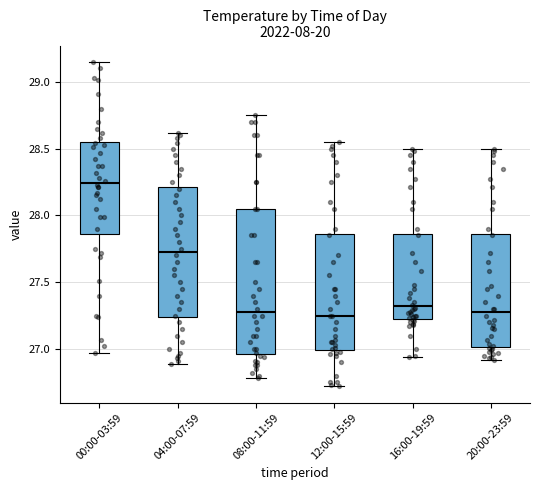

Which box's median line is the highest?

00:00-03:59